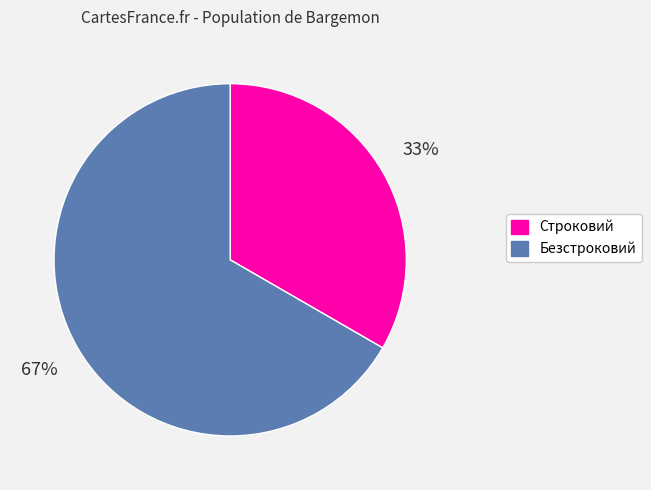

What percentage is the Безстроковий slice, to the nearest percent?

67%